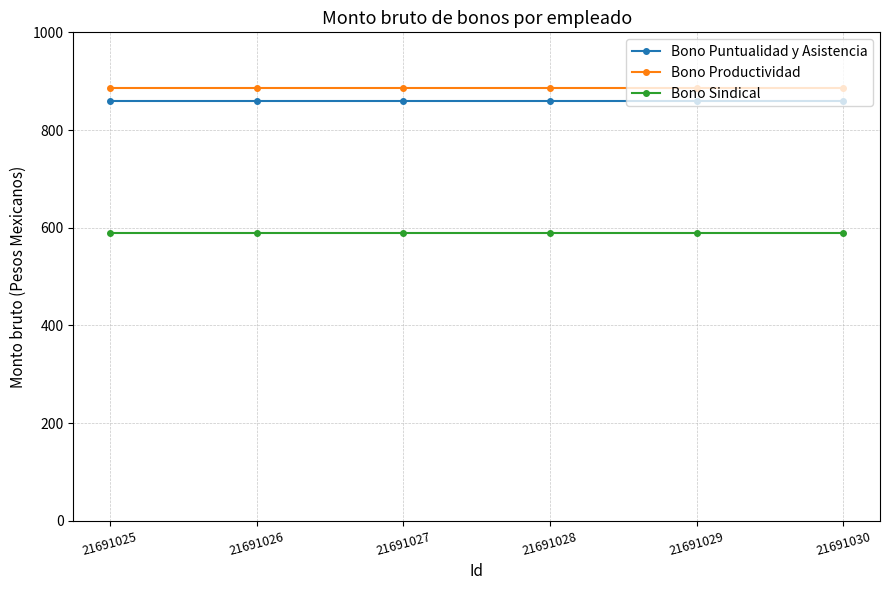

Reading left to right, transcribe all the data shown in this chart.

Bono Puntualidad y Asistencia: 21691025=860	21691026=860	21691027=860	21691028=860	21691029=860	21691030=860
Bono Productividad: 21691025=885	21691026=885	21691027=885	21691028=885	21691029=885	21691030=885
Bono Sindical: 21691025=590	21691026=590	21691027=590	21691028=590	21691029=590	21691030=590